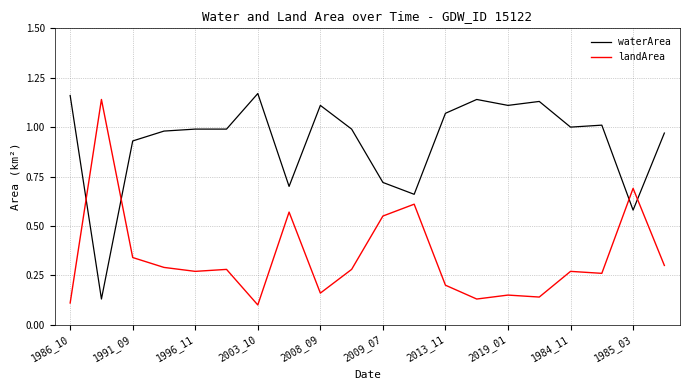

True or false: landArea and waterArea cross at least once.

True